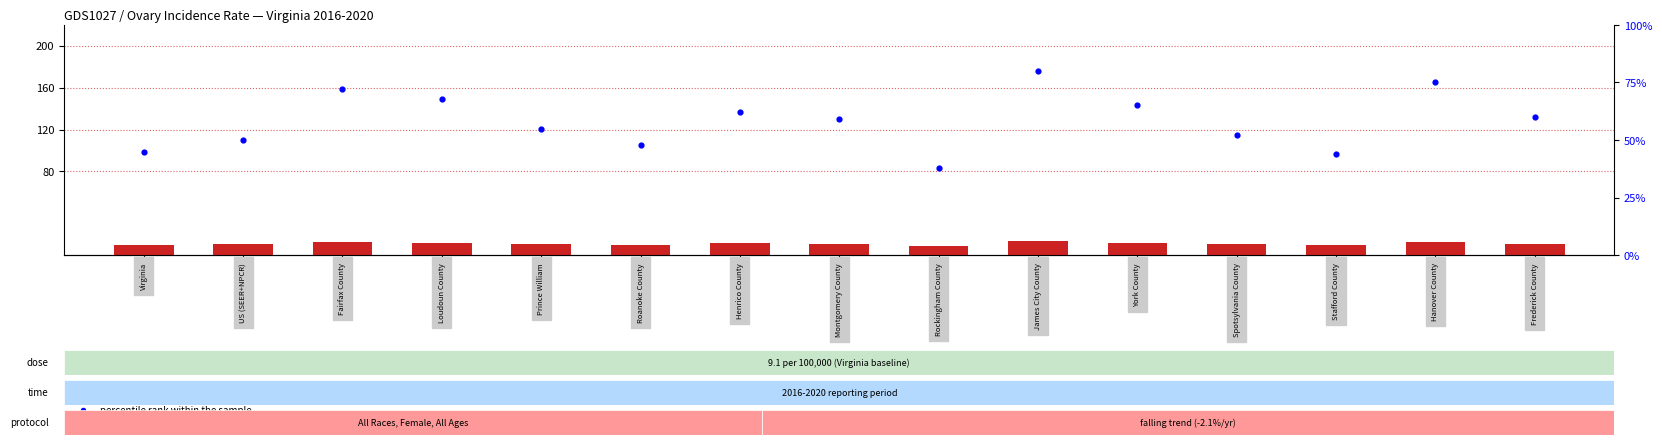

Which series reaches the maximum Y coordinate?

percentile rank within the sample